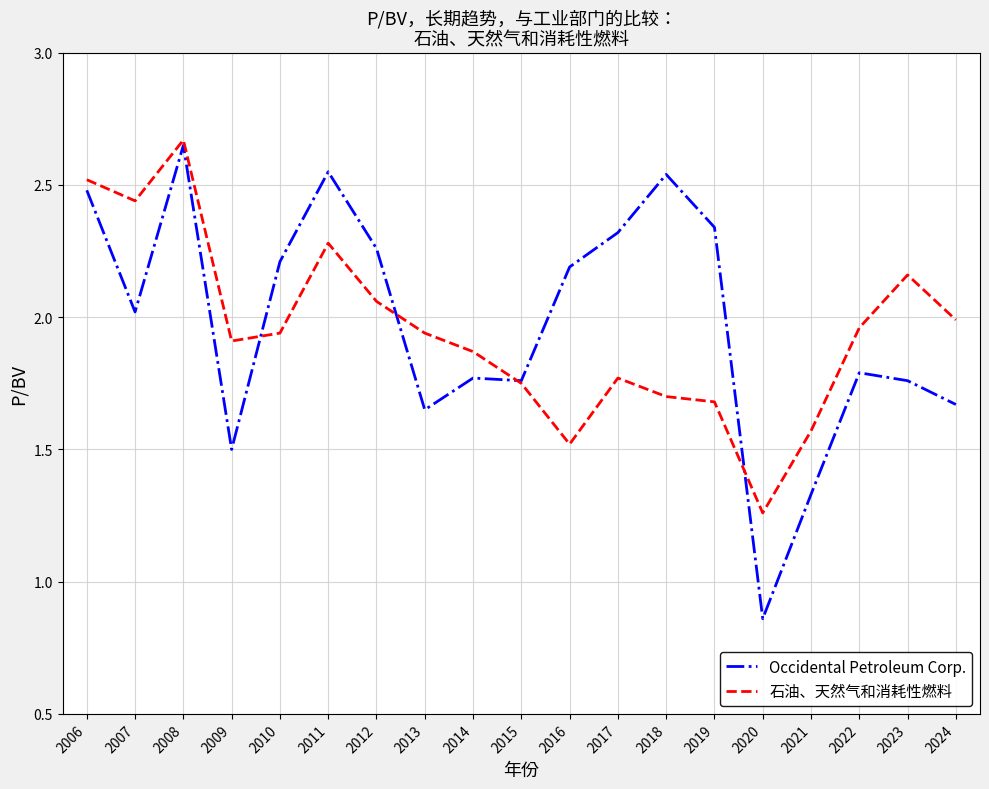

Which series has the largest range (max minus min)?

Occidental Petroleum Corp.